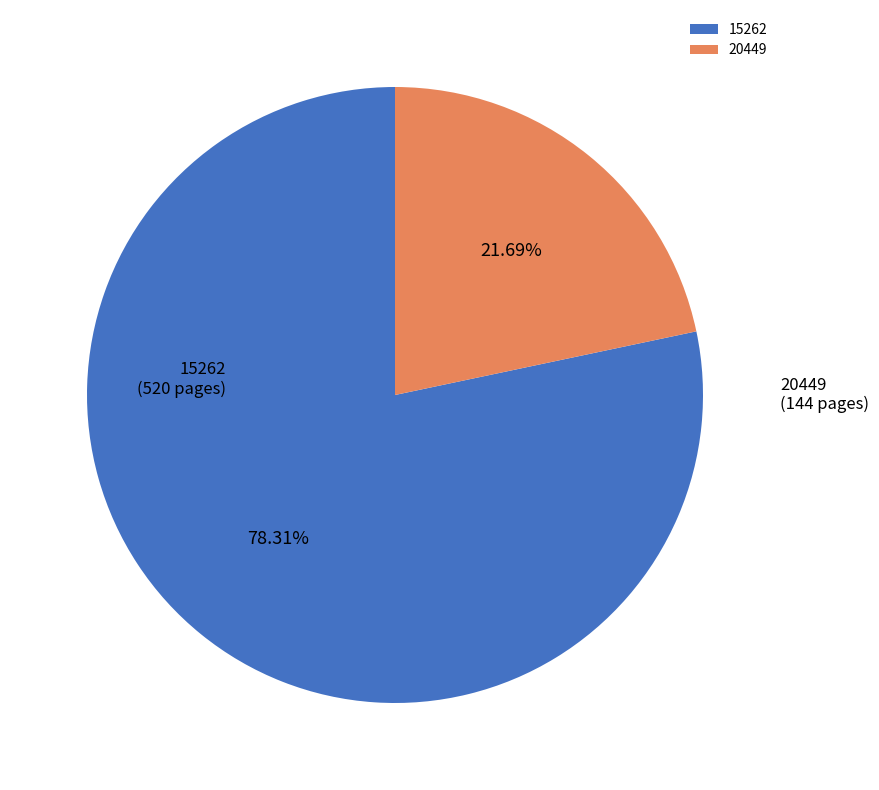

Which slice is the largest?

15262